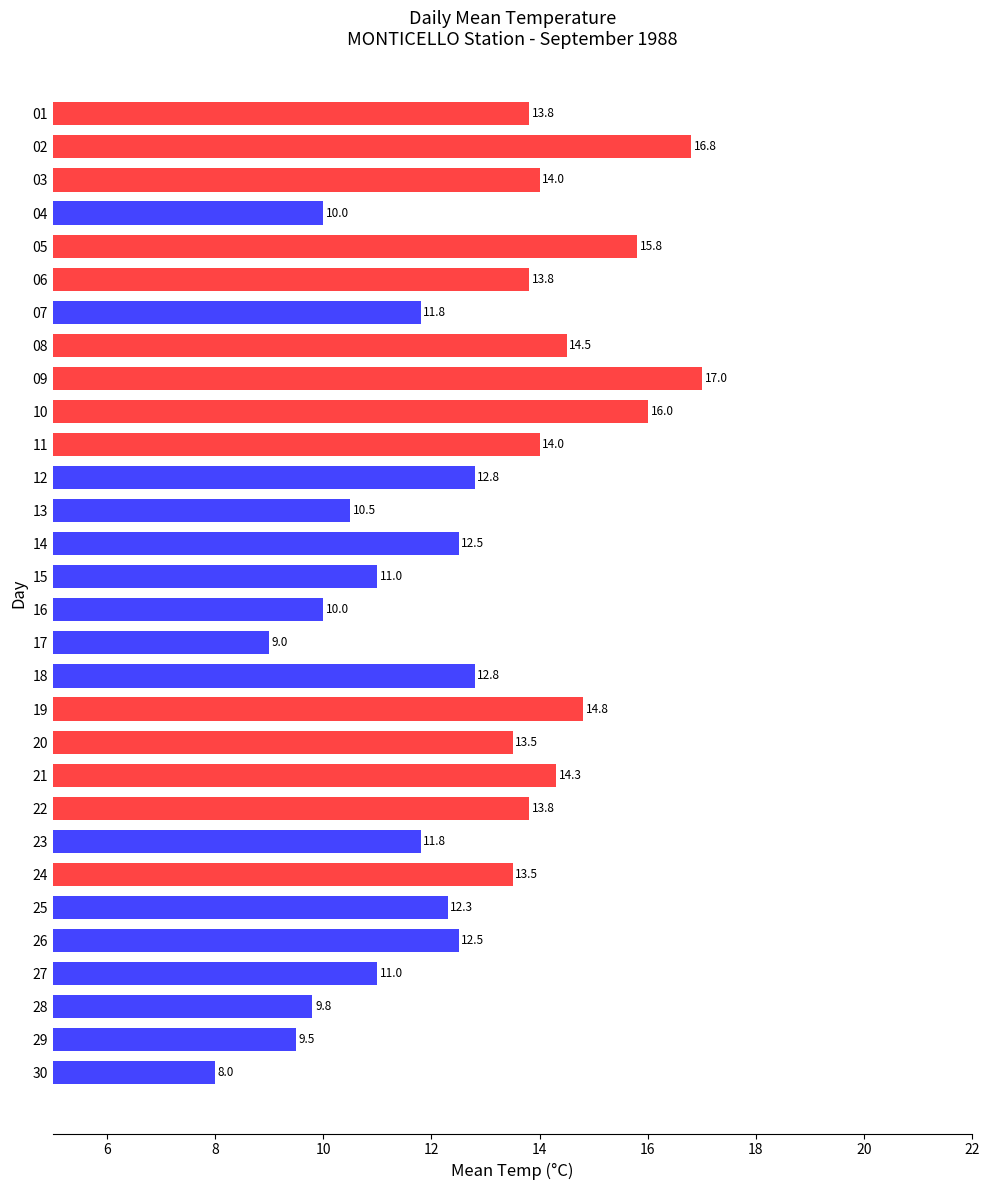

Which label corresponds to the smallest value in the chart?

30